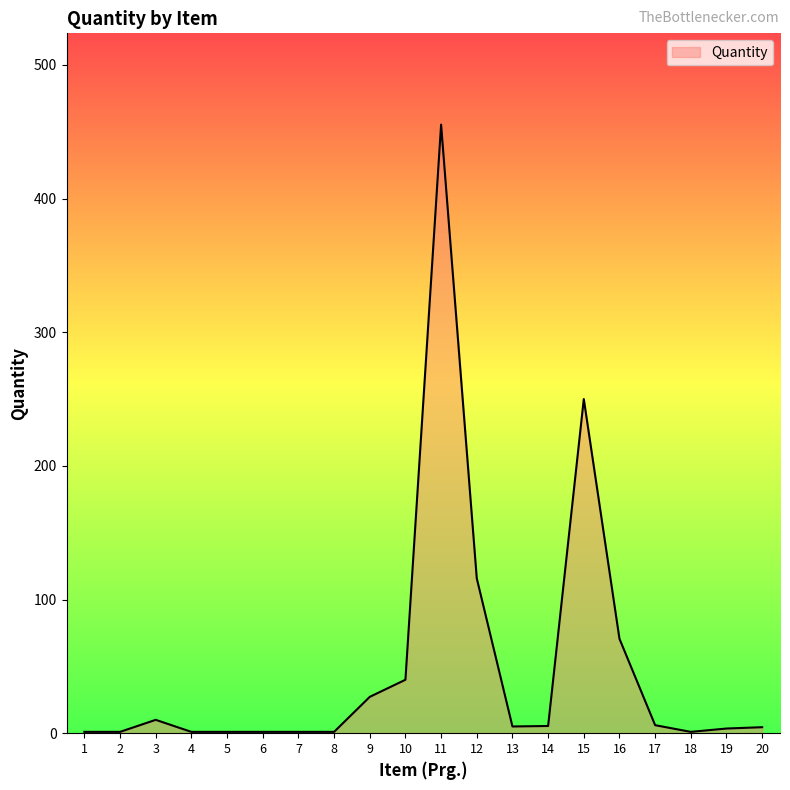

What is the greatest value displayed?

455.3